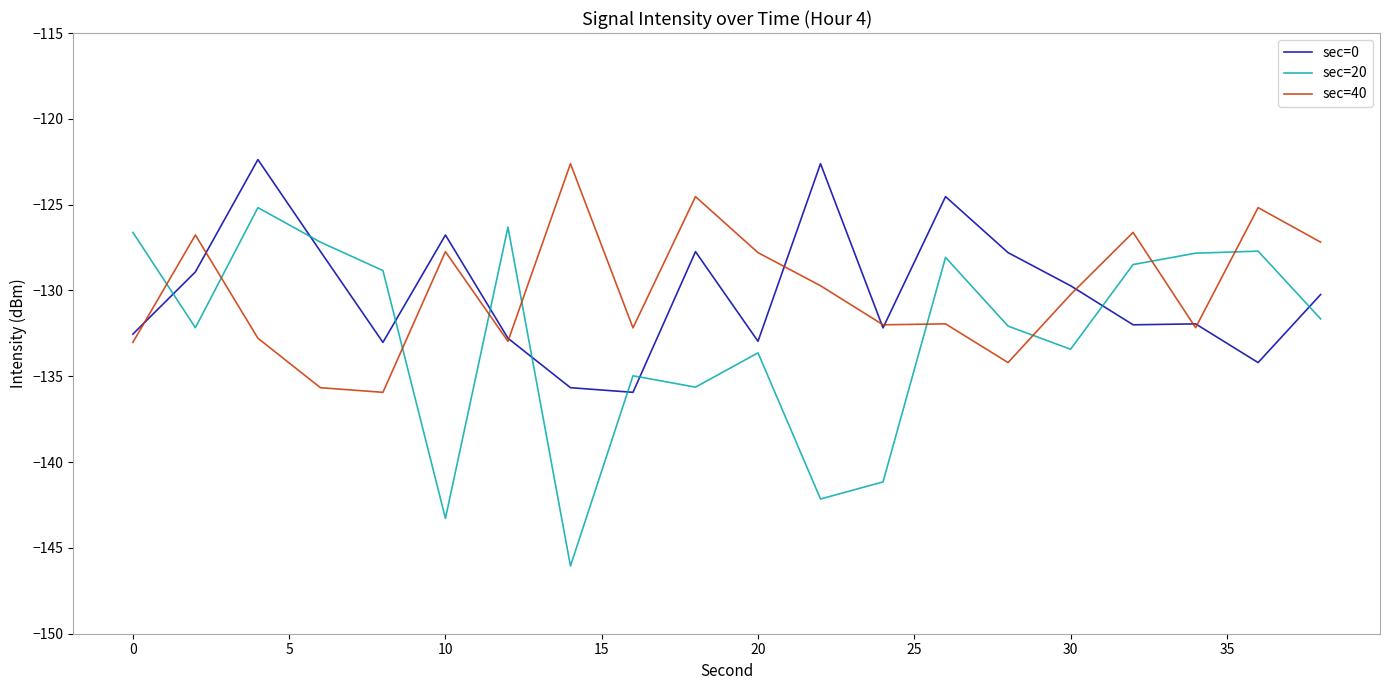

Which series has the widest spread of values?

sec=20